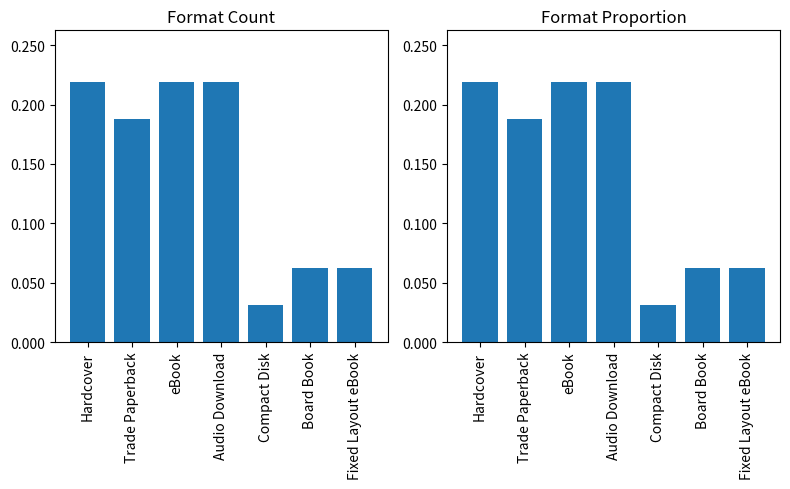

At which category is the sum across all series the highest?

Hardcover